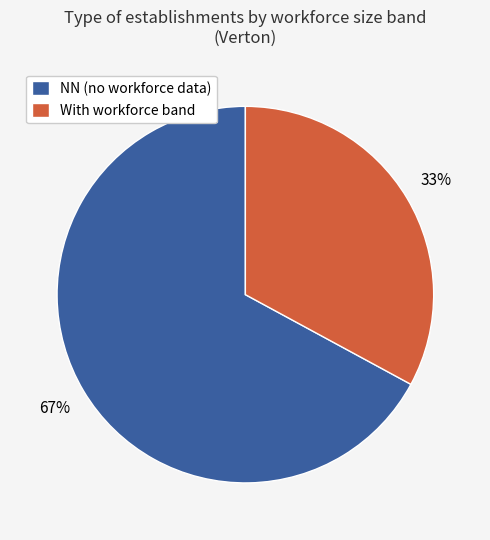

Do With workforce band and NN (no workforce data) together represent more than half of the pie?

Yes